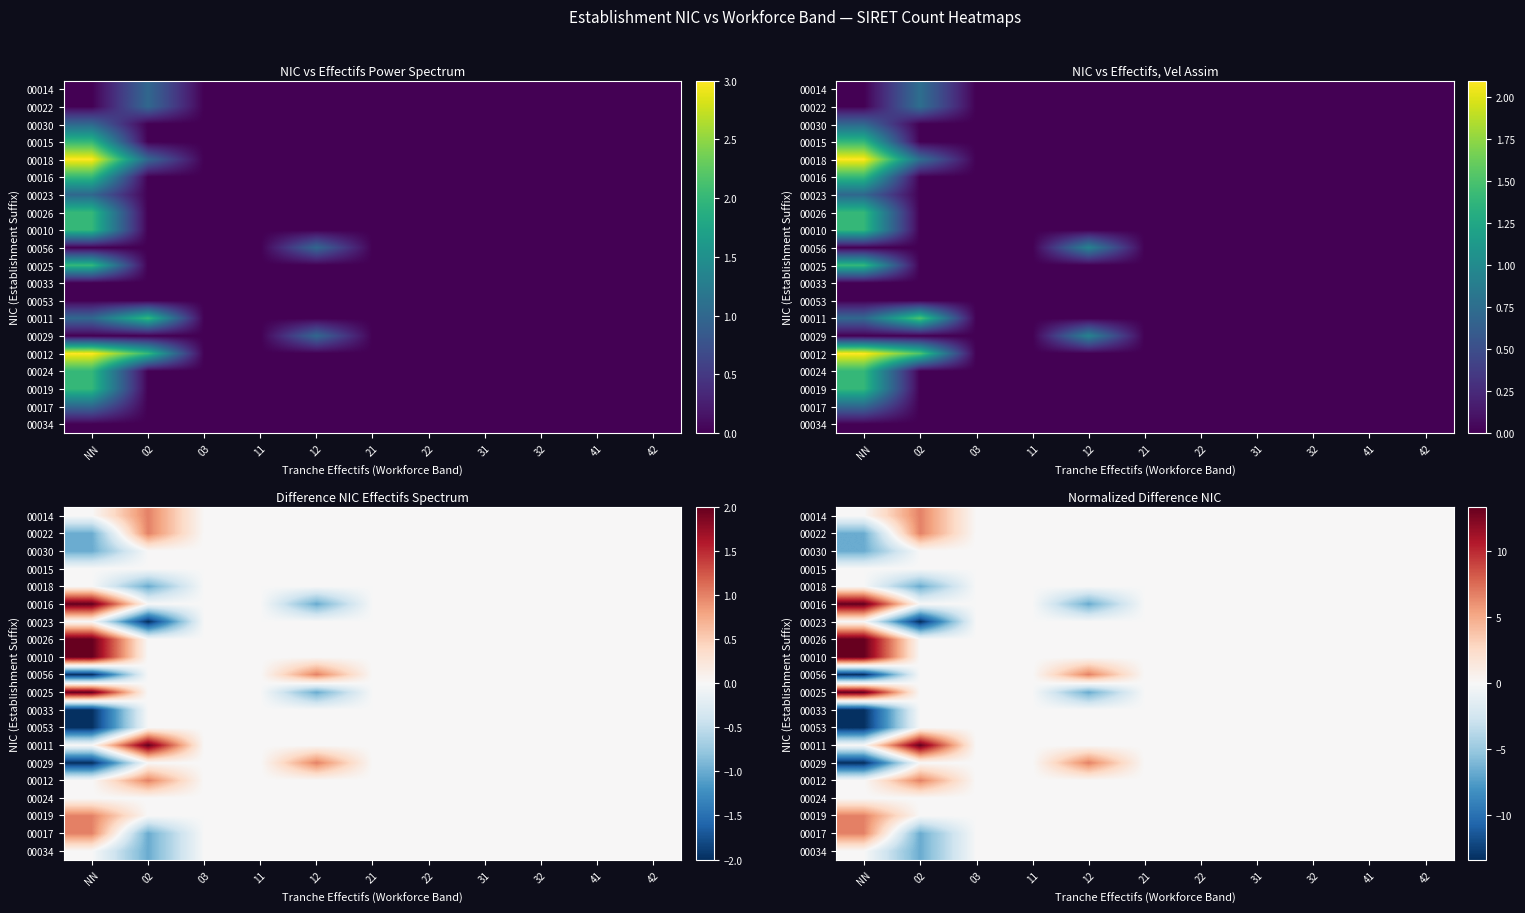

How many series are shown in this chart?

20